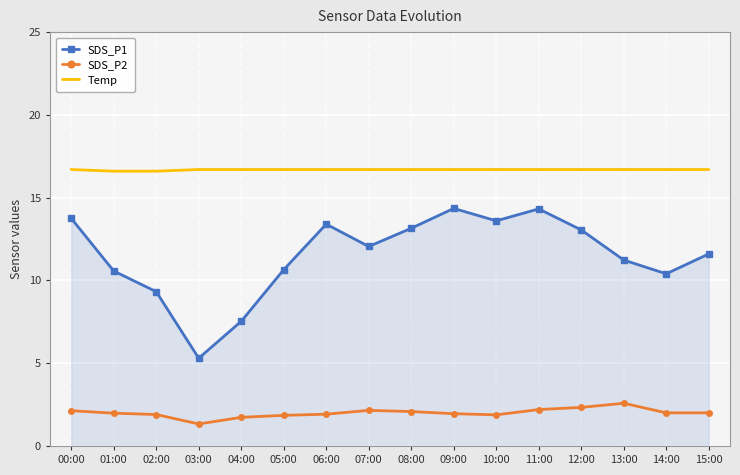

What is the greatest value displayed?

16.7